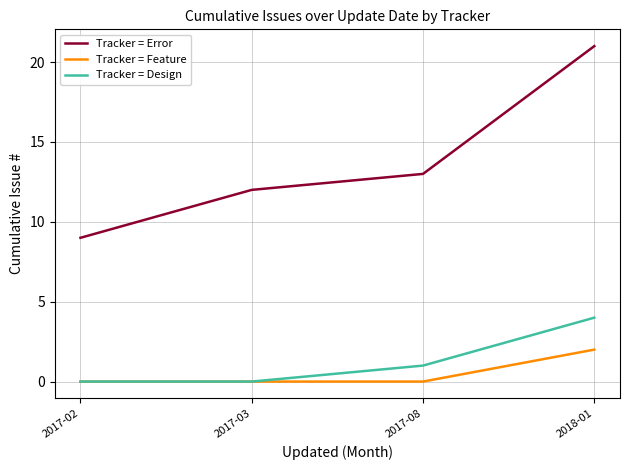

At 2018-01, list the series in order from largest to smallest.

Tracker = Error, Tracker = Design, Tracker = Feature